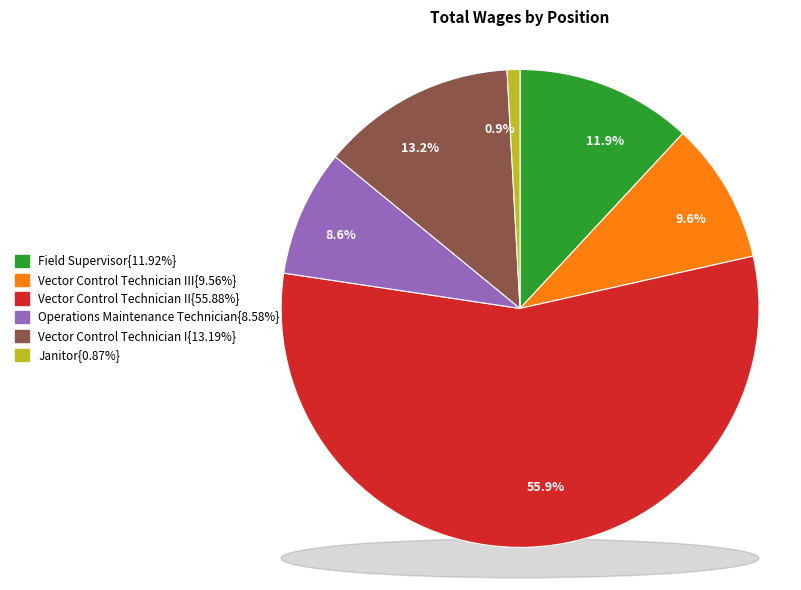

To the nearest percent, what is the difference between the largest and smallest slice percentages?

55%